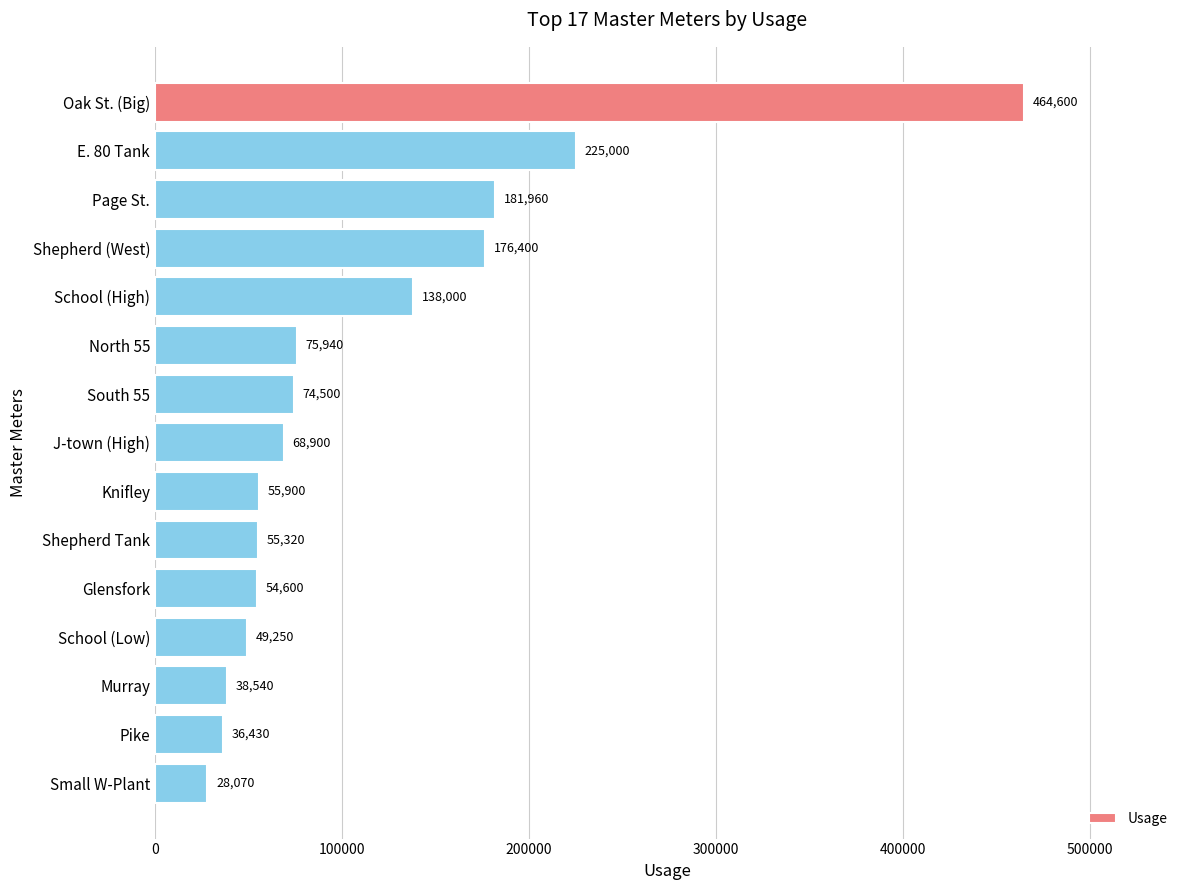

Which label corresponds to the smallest value in the chart?

Small W-Plant